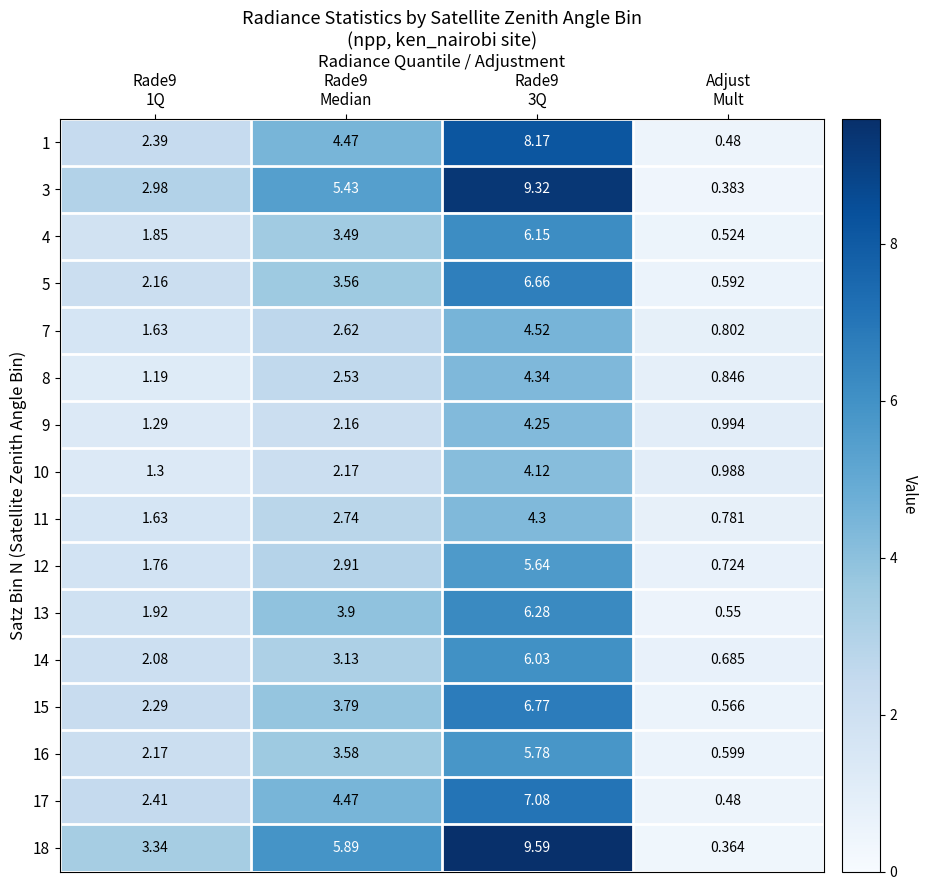

Rank the series by their maximum value, from lowest to highest.

10, 9, 11, 8, 7, 12, 16, 14, 4, 13, 5, 15, 17, 1, 3, 18